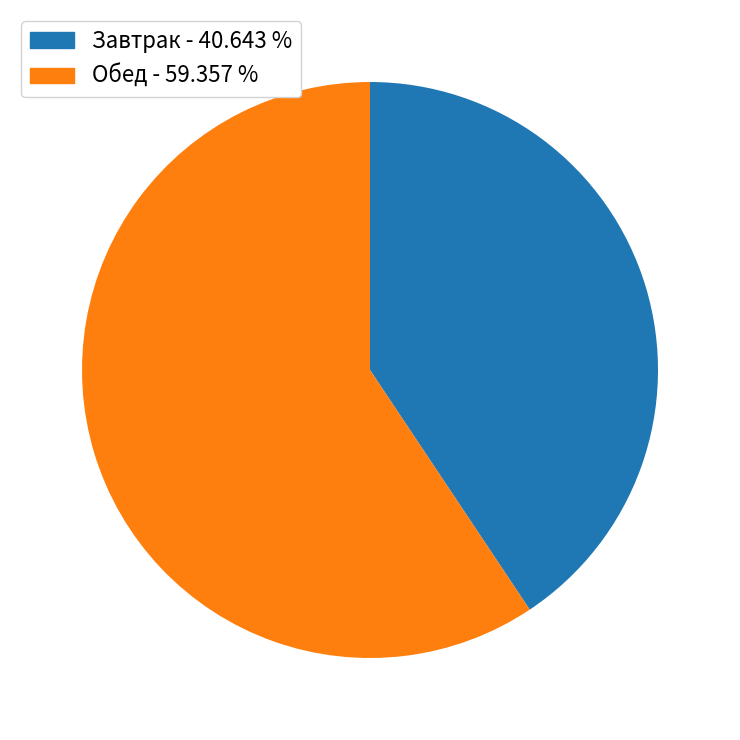

Do Завтрак - 40.643 % and Обед - 59.357 % together represent more than half of the pie?

Yes